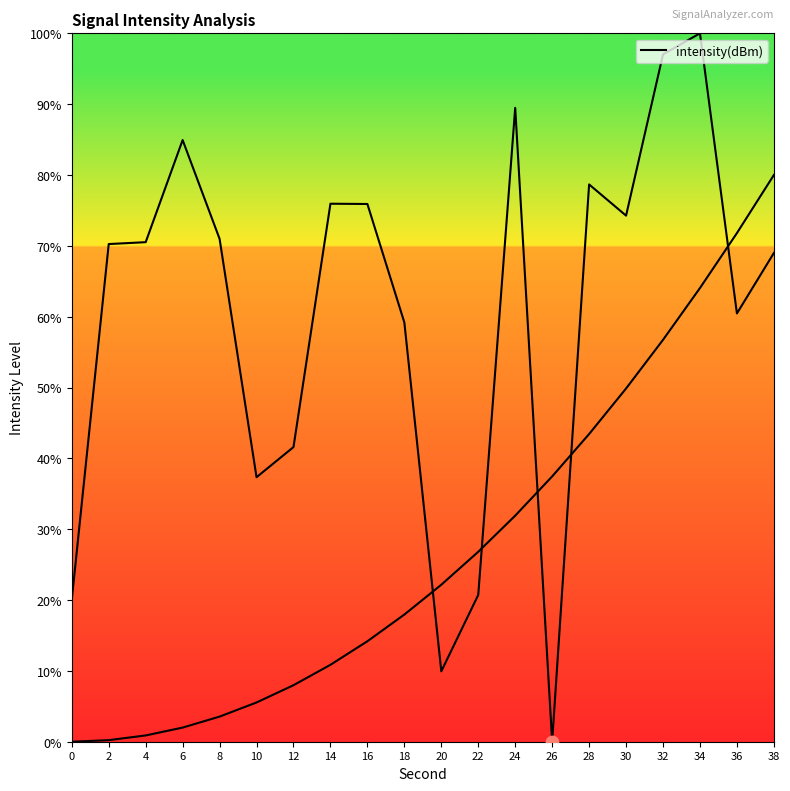

What is the ratio of the value at 36 to the value at 4?

0.9